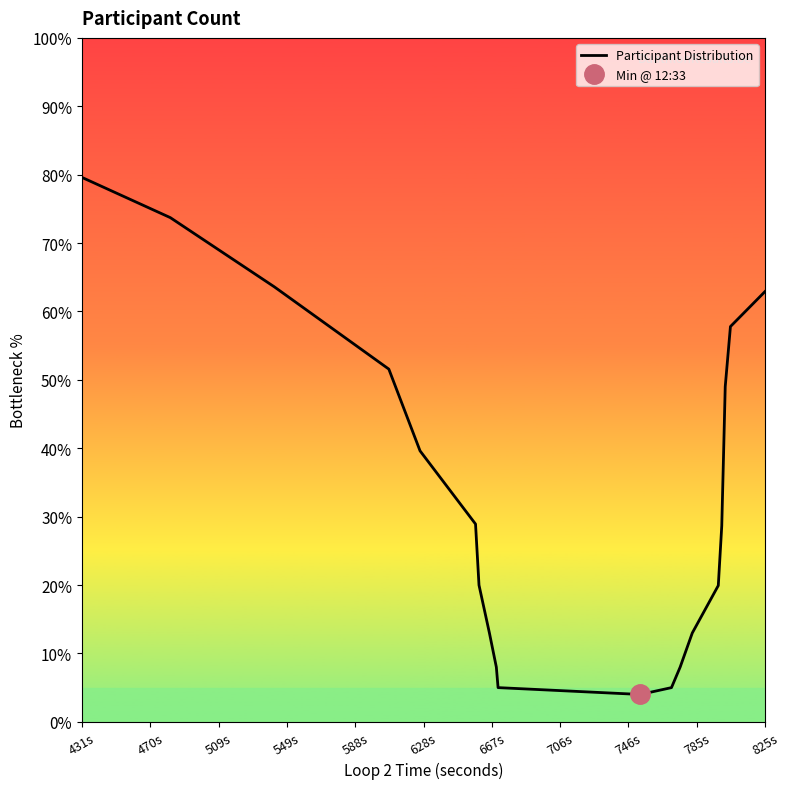

Which category has the highest value across all series?

431s